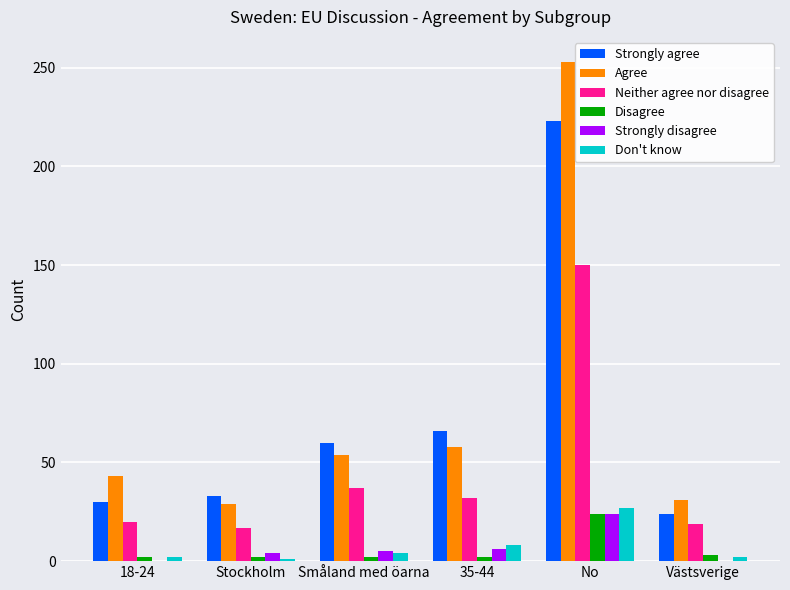

Which category has the highest value in the Neither agree nor disagree series?

No